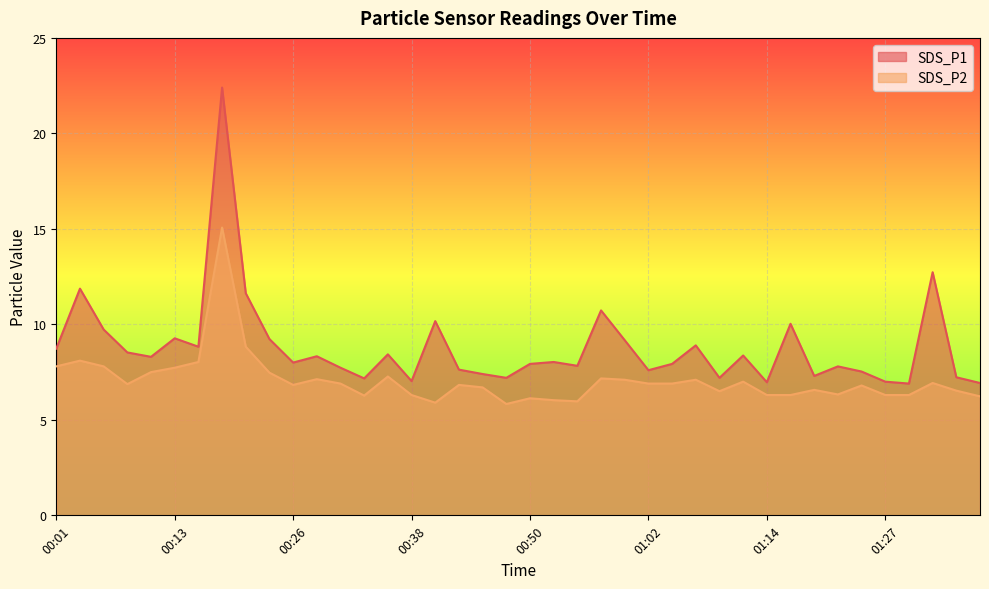

At which category does SDS_P1 reach its first local peak?

00:04